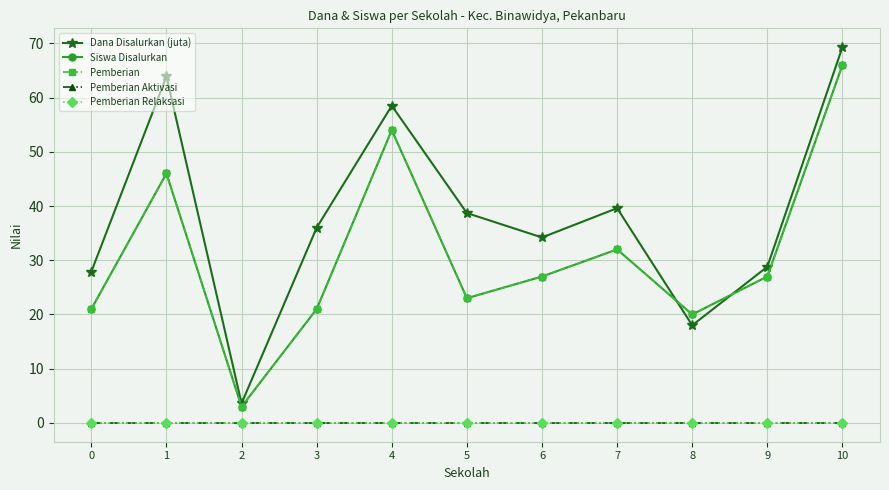

What is the total value across all series at 5?

84.7